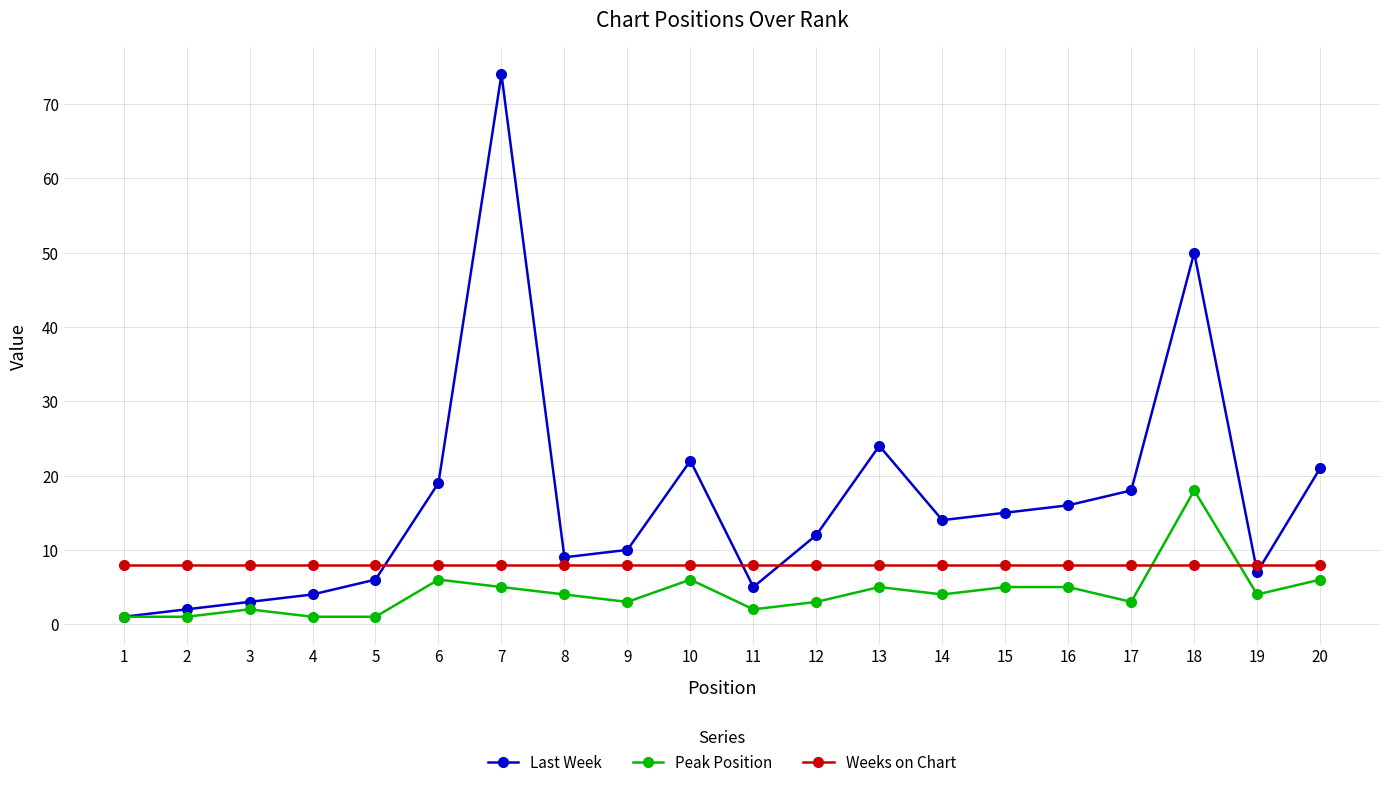

True or false: Last Week has more than 1 points higher than both neighbors.

True